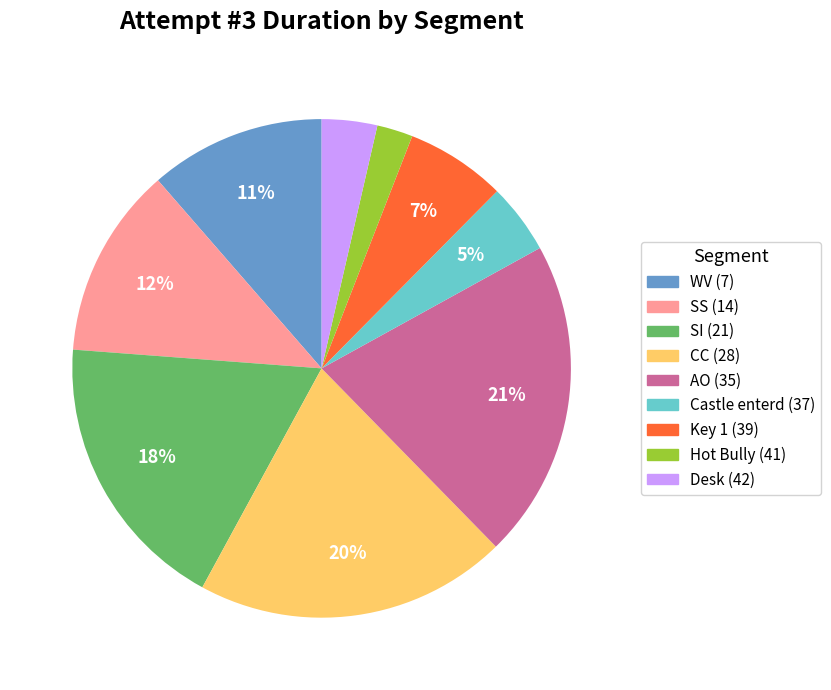

Do SS (14) and Key 1 (39) together represent more than half of the pie?

No